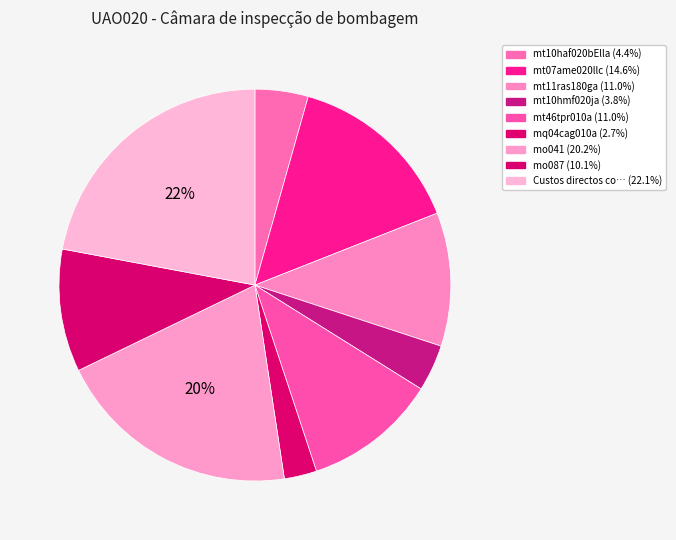

How many slices are in this pie chart?

9